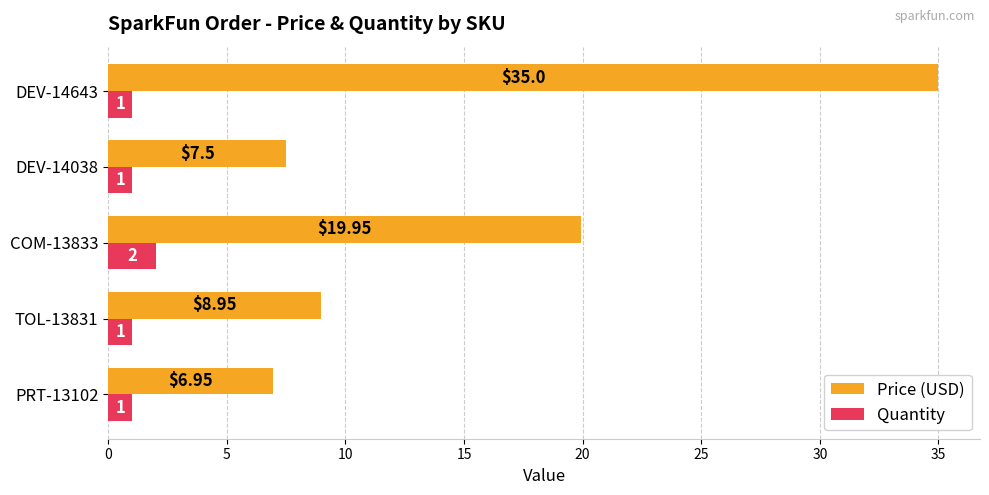

Rank the series by their average value, from lowest to highest.

Quantity, Price (USD)